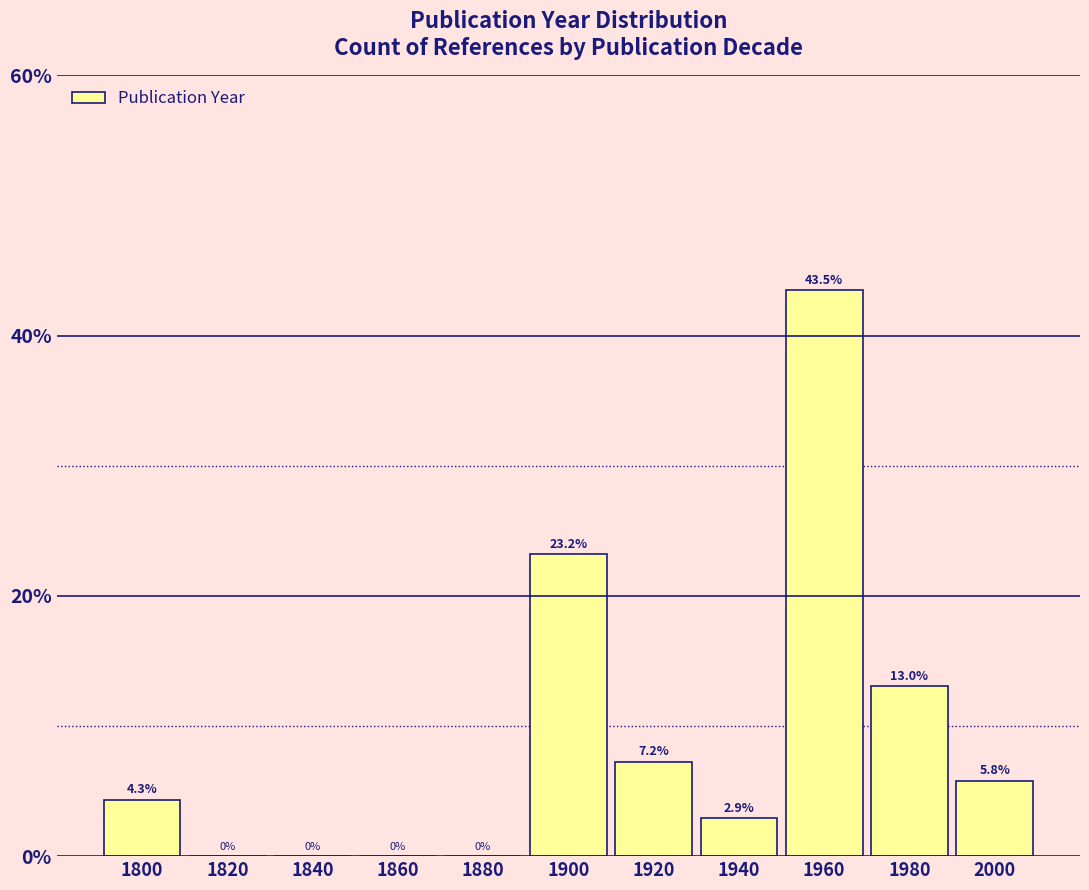

Reading right to left, extract all data points from this chart.

2000=5.8	1980=13.0	1960=43.5	1940=2.9	1920=7.2	1900=23.2	1880=0.0	1860=0.0	1840=0.0	1820=0.0	1800=4.3